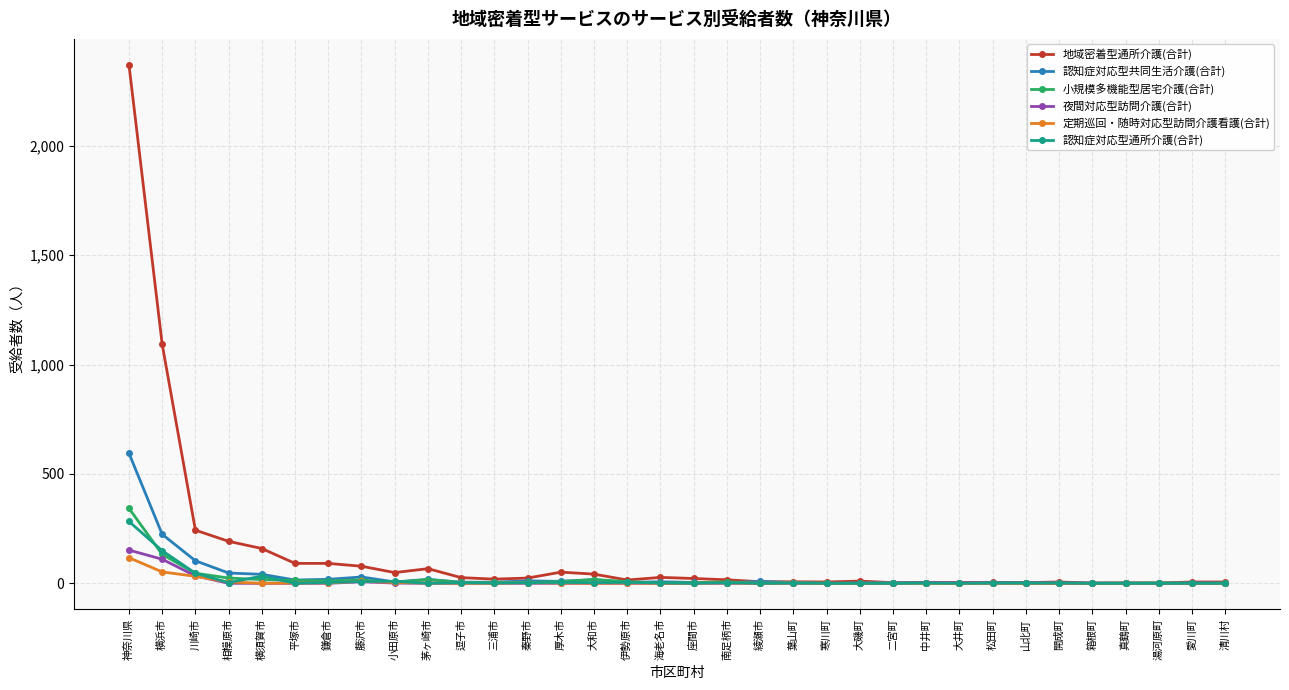

Where is the first local maximum for 認知症対応型通所介護(合計)?

横須賀市